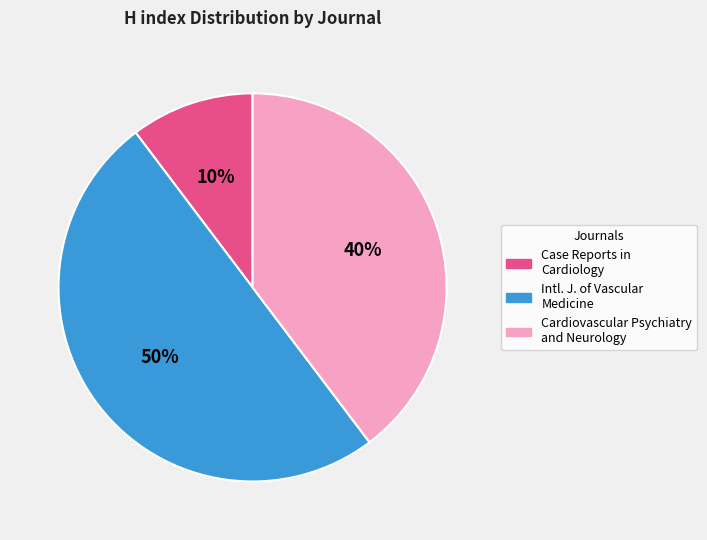

To the nearest percent, what is the average slice percentage?

33%